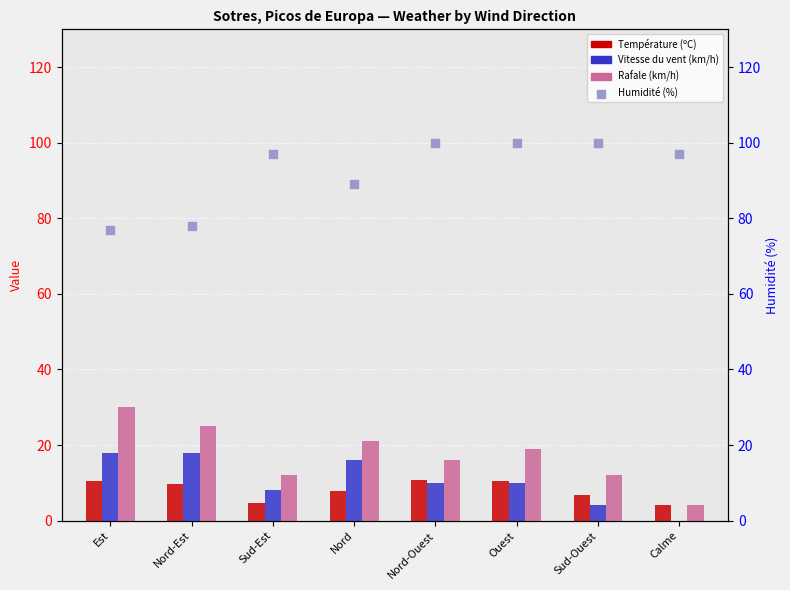

Which series has the widest spread of Y values?

Rafale (km/h)